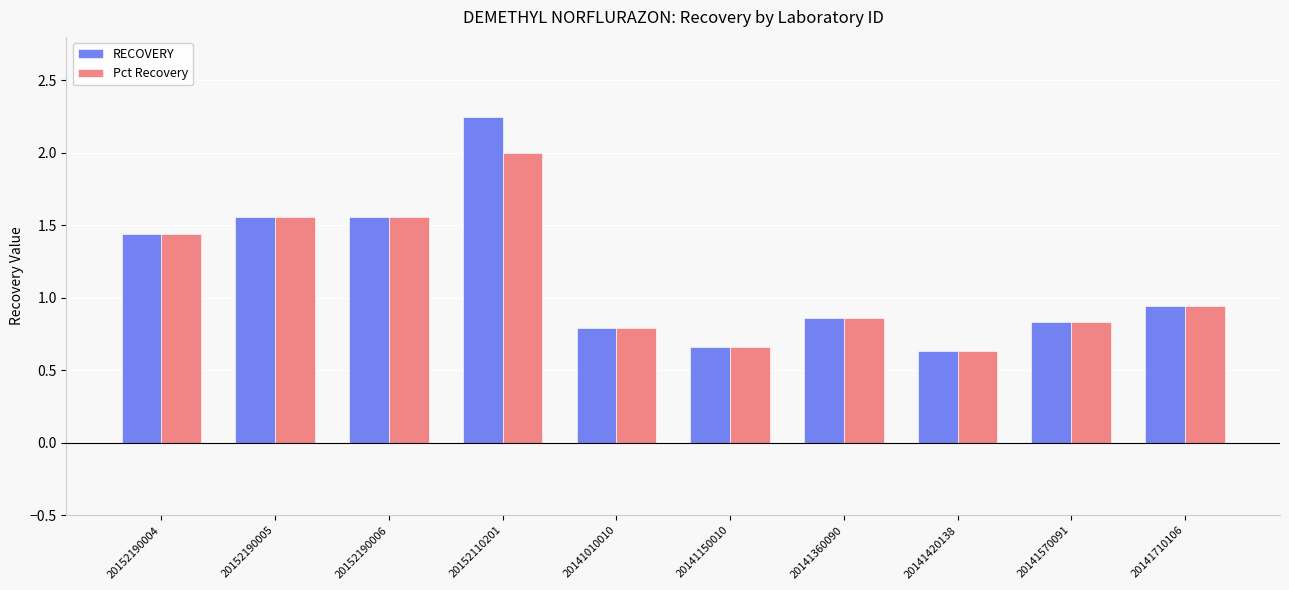

At how many categories does at least one series exceed 2?

1